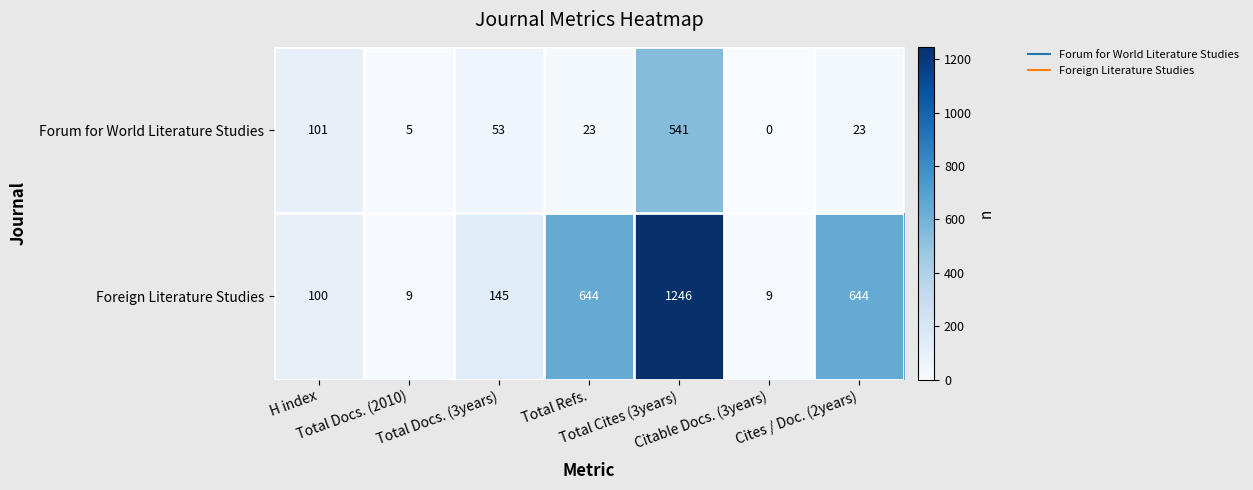

What is the minimum value for Foreign Literature Studies?

9